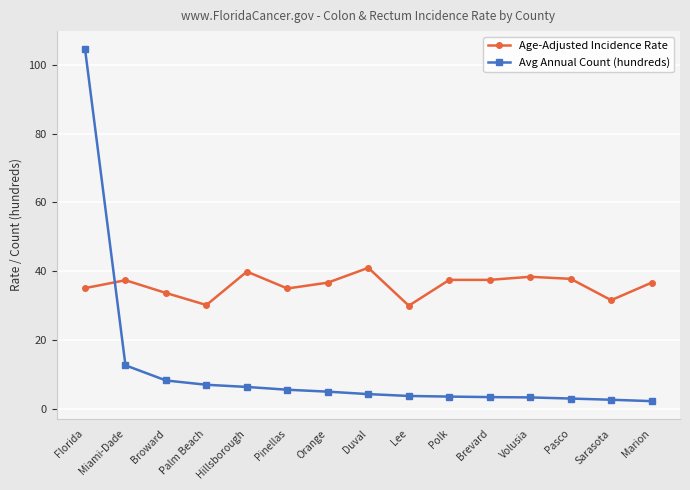

What are all the series names shown in the legend?

Age-Adjusted Incidence Rate, Avg Annual Count (hundreds)